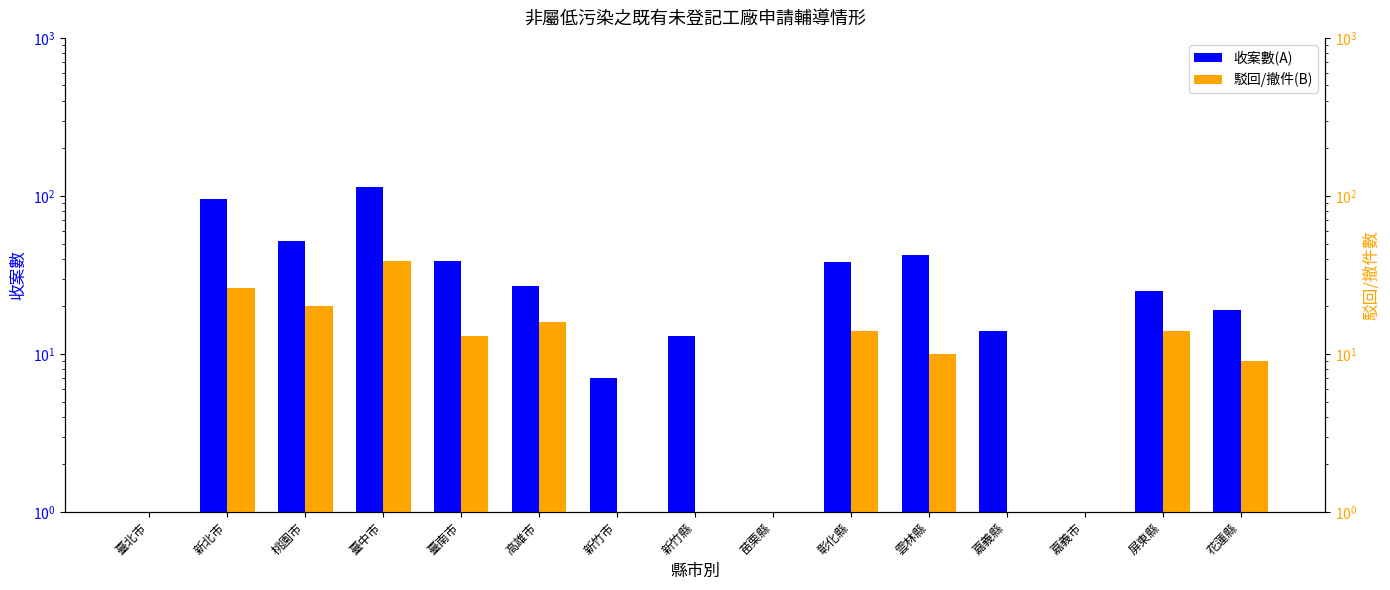

What is the sum of all 收案數(A) values?

489